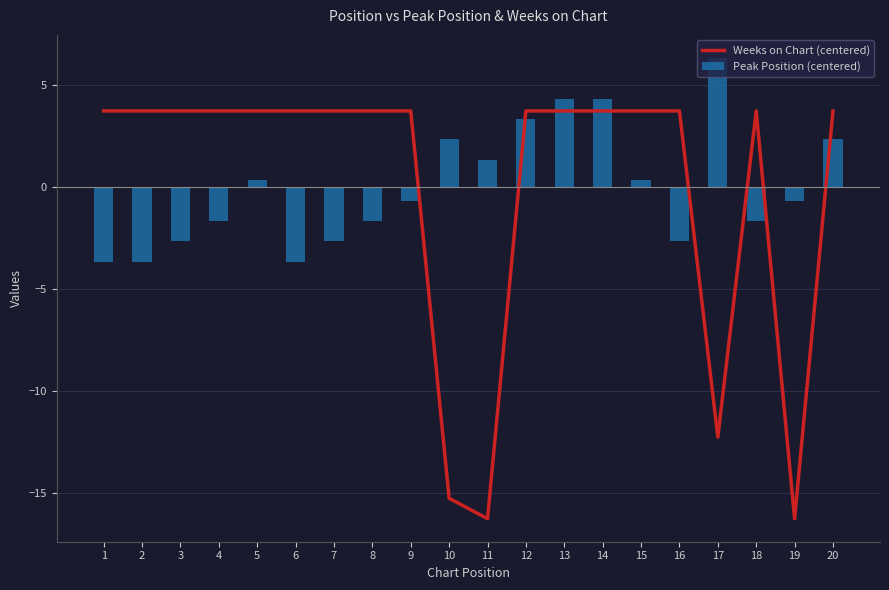

Reading left to right, what are all the values shown in this chart?

Weeks on Chart (centered): 1=3.8	2=3.8	3=3.8	4=3.8	5=3.8	6=3.8	7=3.8	8=3.8	9=3.8	10=-15.2	11=-16.2	12=3.8	13=3.8	14=3.8	15=3.8	16=3.8	17=-12.2	18=3.8	19=-16.2	20=3.8
Peak Position (centered): 1=-3.7	2=-3.7	3=-2.7	4=-1.7	5=0.3	6=-3.7	7=-2.7	8=-1.7	9=-0.7	10=2.3	11=1.3	12=3.3	13=4.3	14=4.3	15=0.3	16=-2.7	17=6.3	18=-1.7	19=-0.7	20=2.3